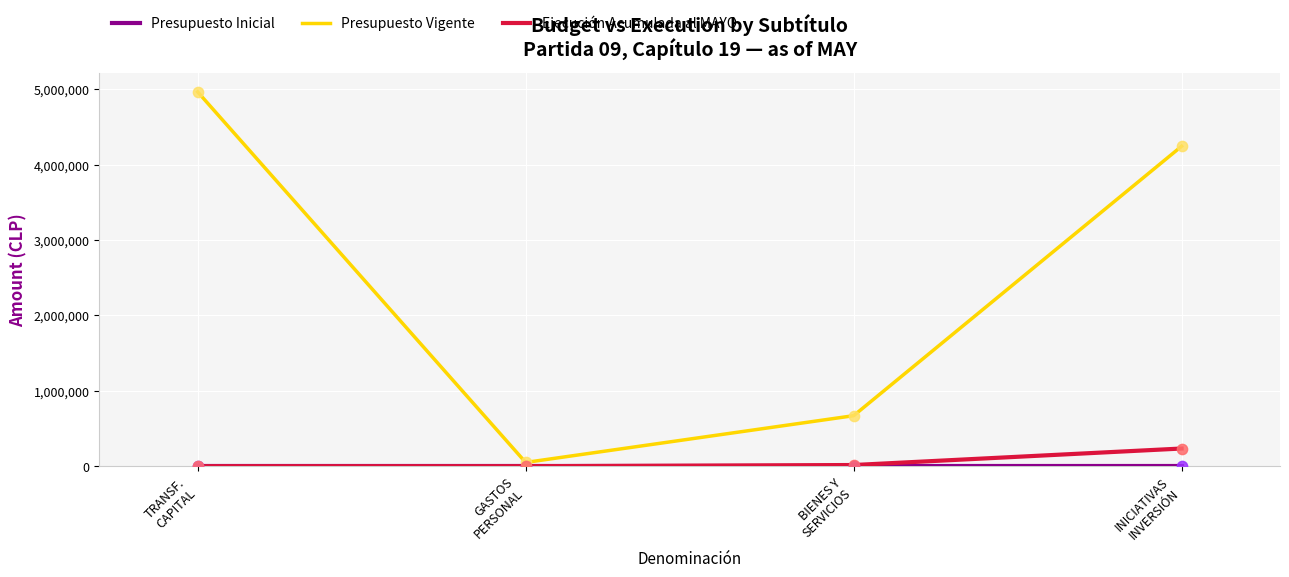

At which category is the sum across all series the highest?

TRANSF.
CAPITAL